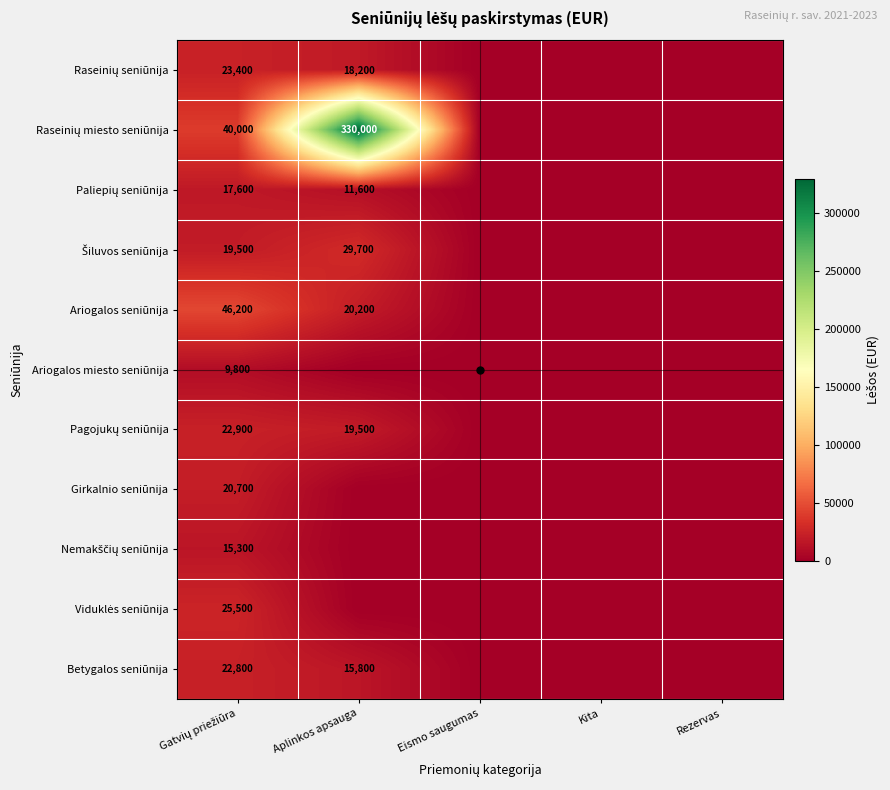

Is it true that Raseinių miesto seniūnija equals 0 at Eismo saugumas?

True